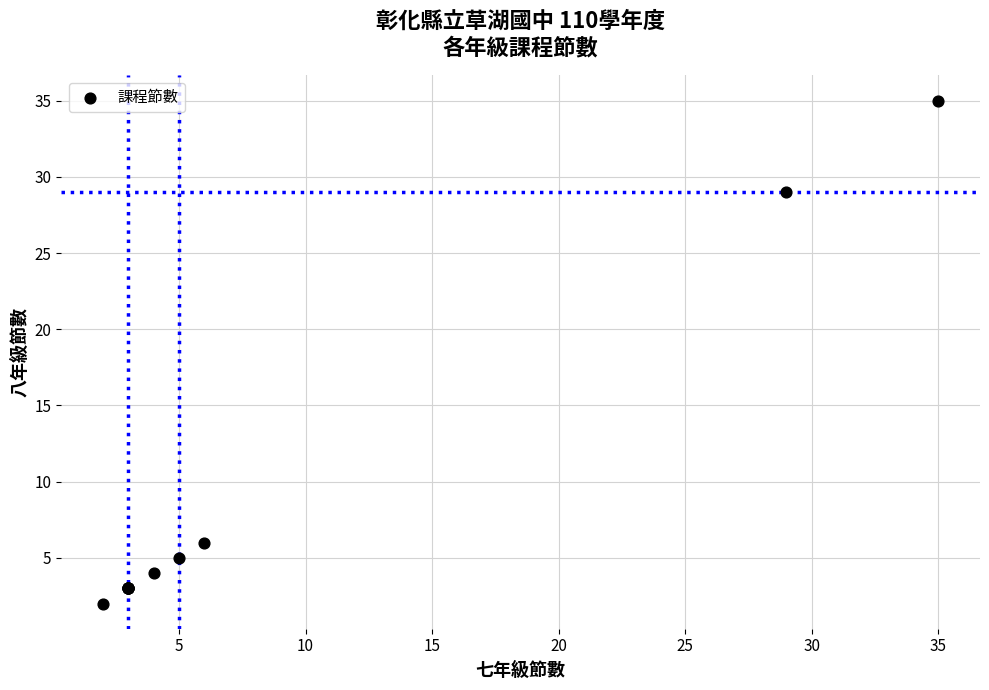

What Y value in the scatter plot is closest to 18?

29